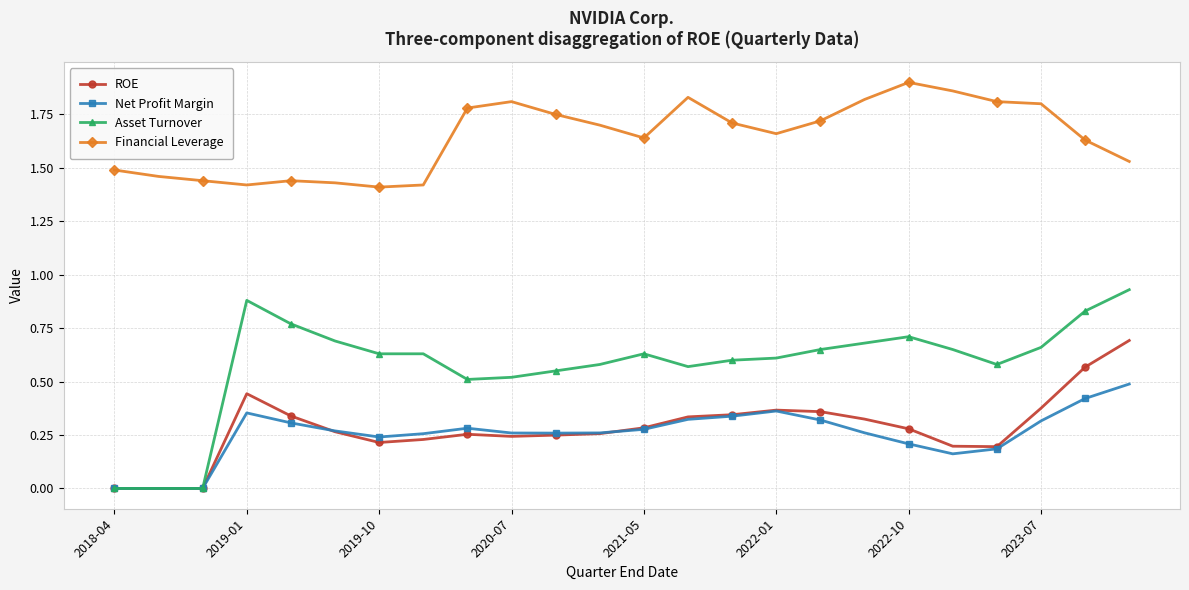

What is the sum of all Asset Turnover values?

13.9